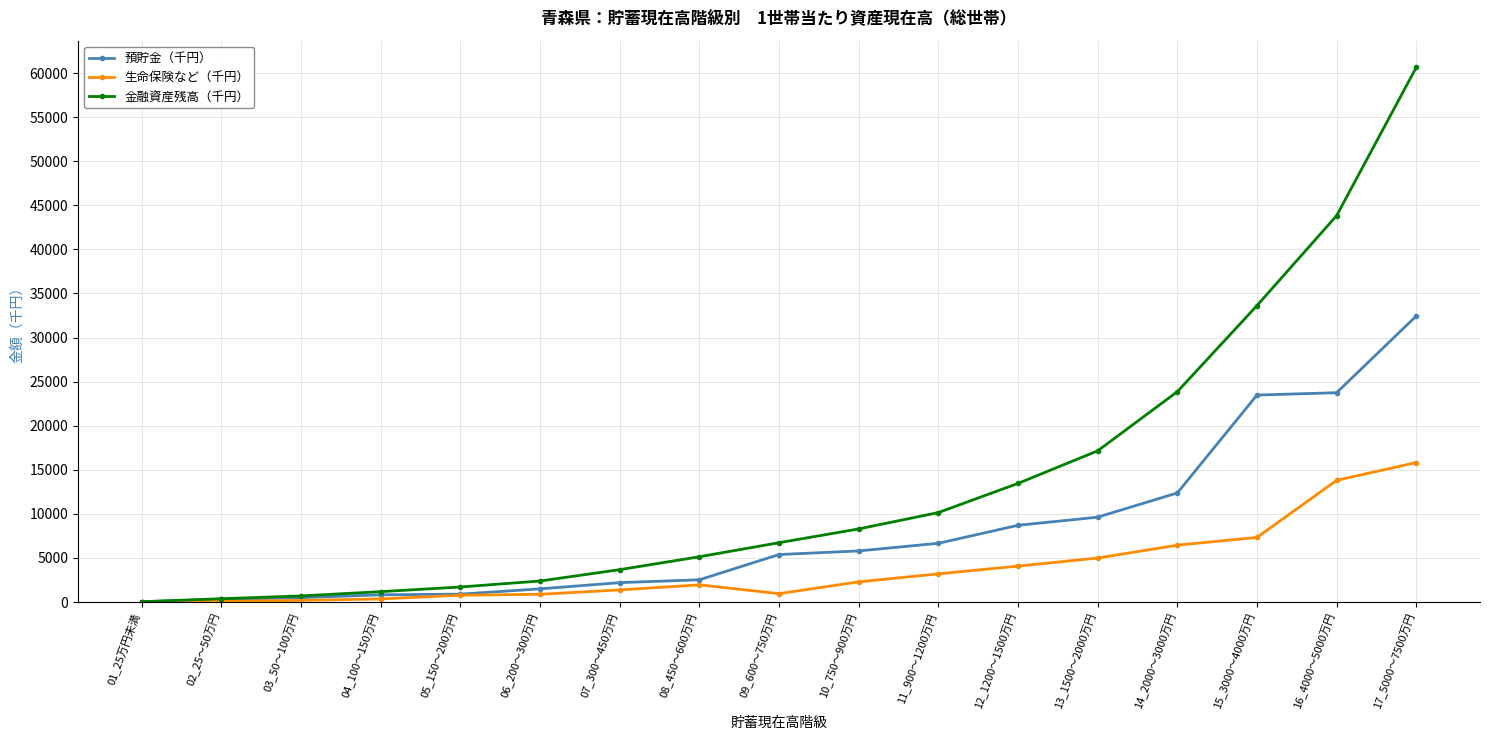

List the series in order of their overall mean, lowest first.

生命保険など（千円）, 預貯金（千円）, 金融資産残高（千円）